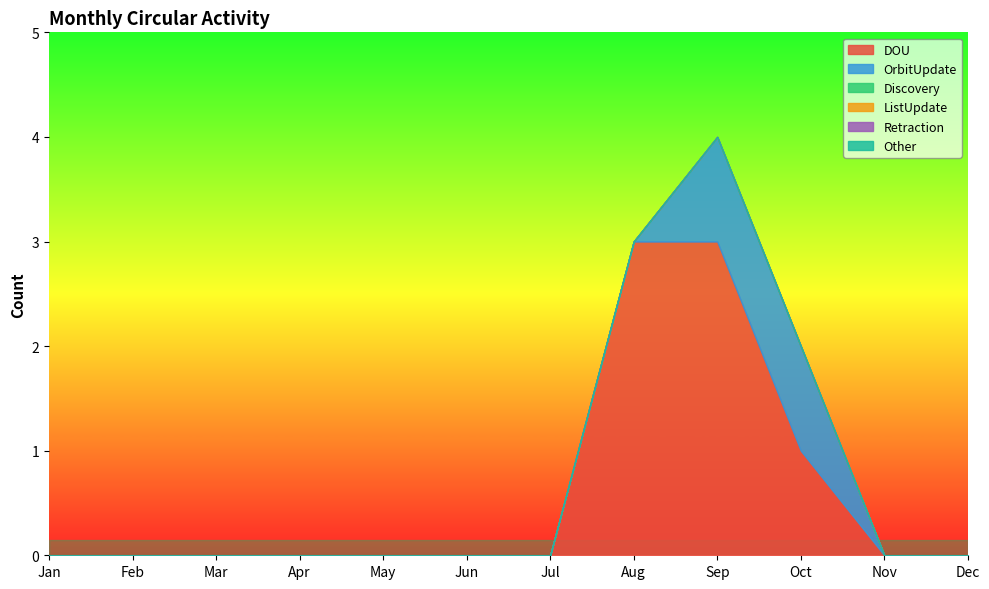

Rank the categories by DOU value from highest to lowest.

Aug, Sep, Oct, Jan, Feb, Mar, Apr, May, Jun, Jul, Nov, Dec